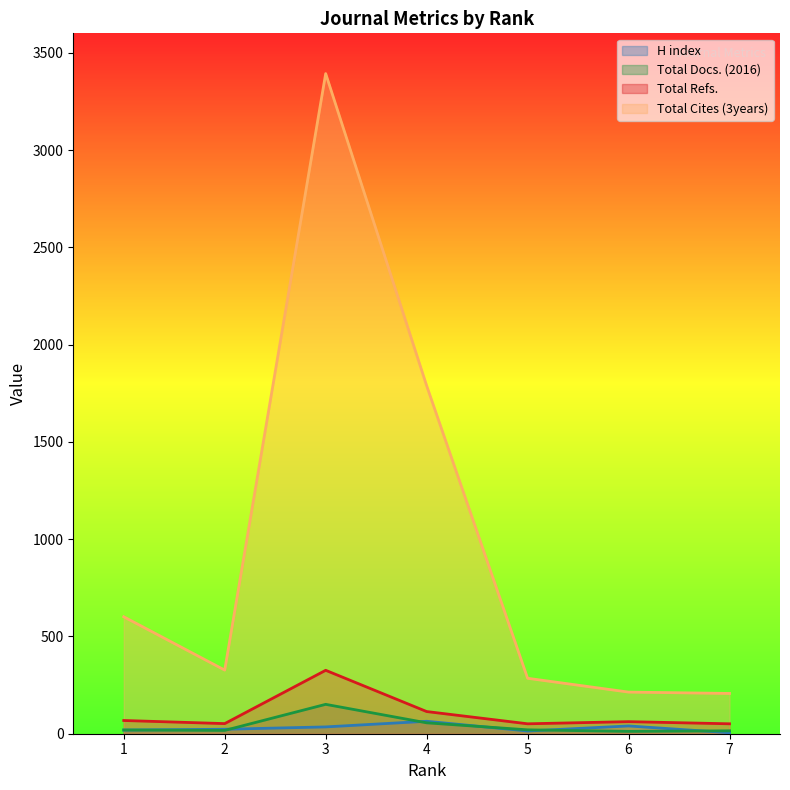

Read the H index value at 1, to the nearest 10.

20